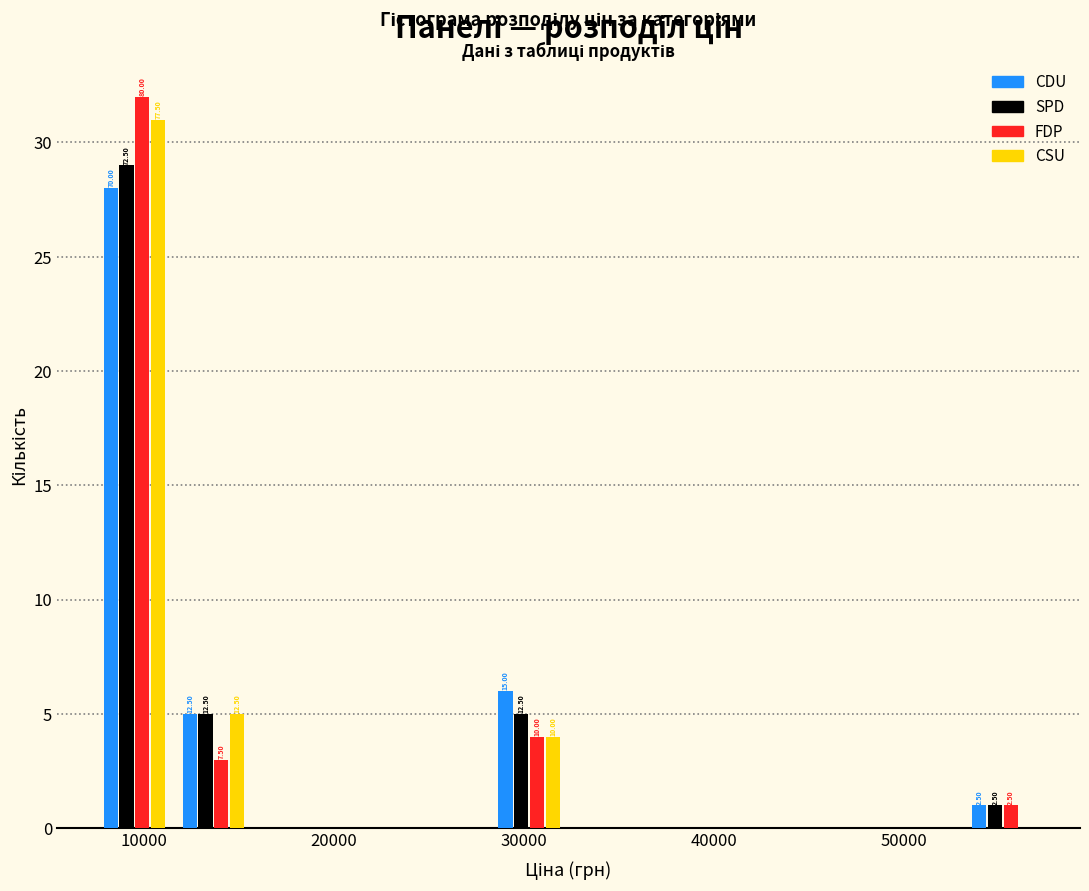

In the FDP series, which range on the x-axis has the tallest bar?

7000 to 12000